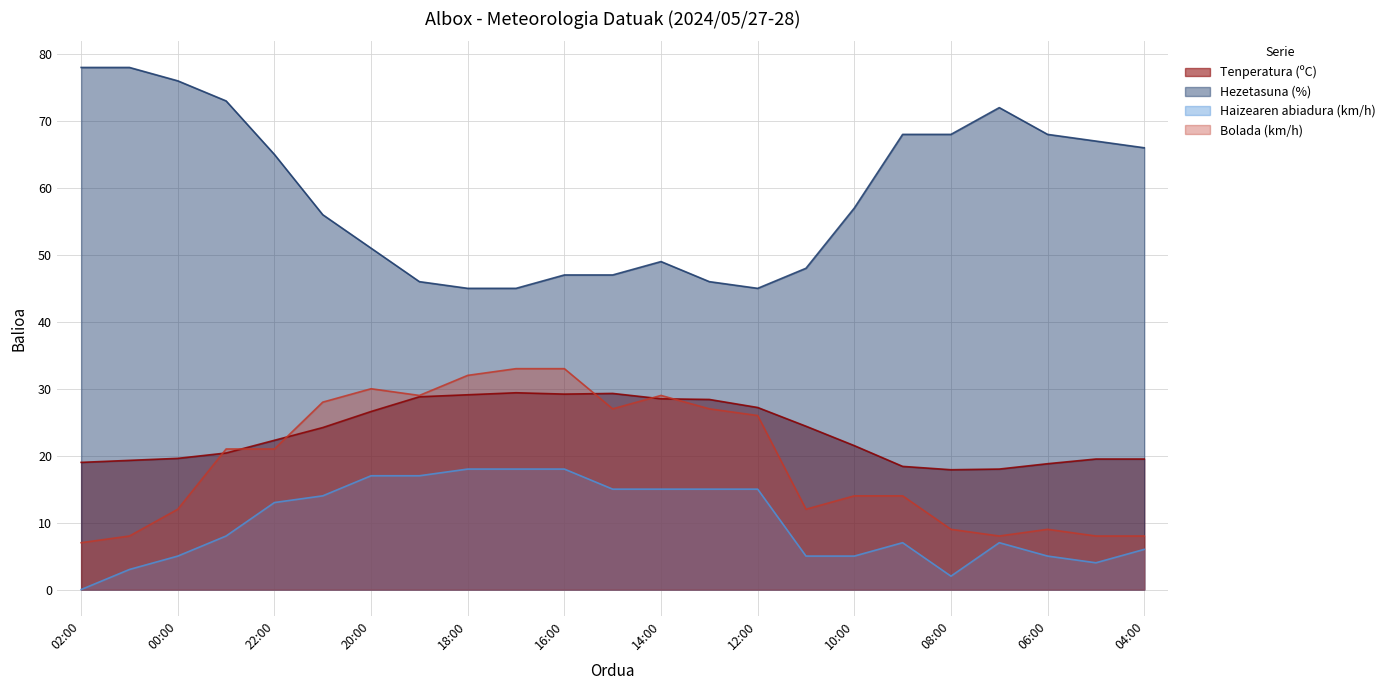

Does the chart display data point markers on the line(s)?

No